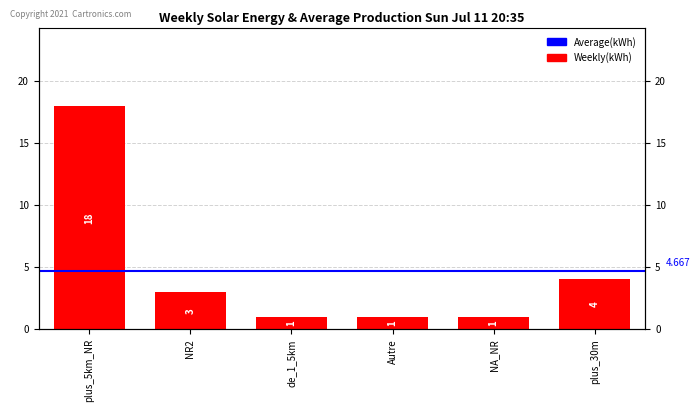

What is the smallest value displayed?

1